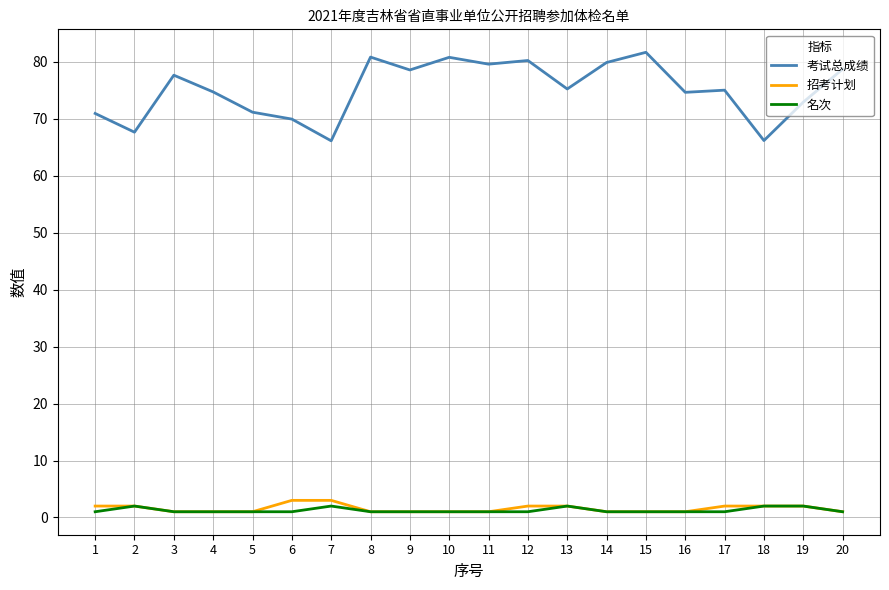

Which series has the largest total across all categories?

考试总成绩